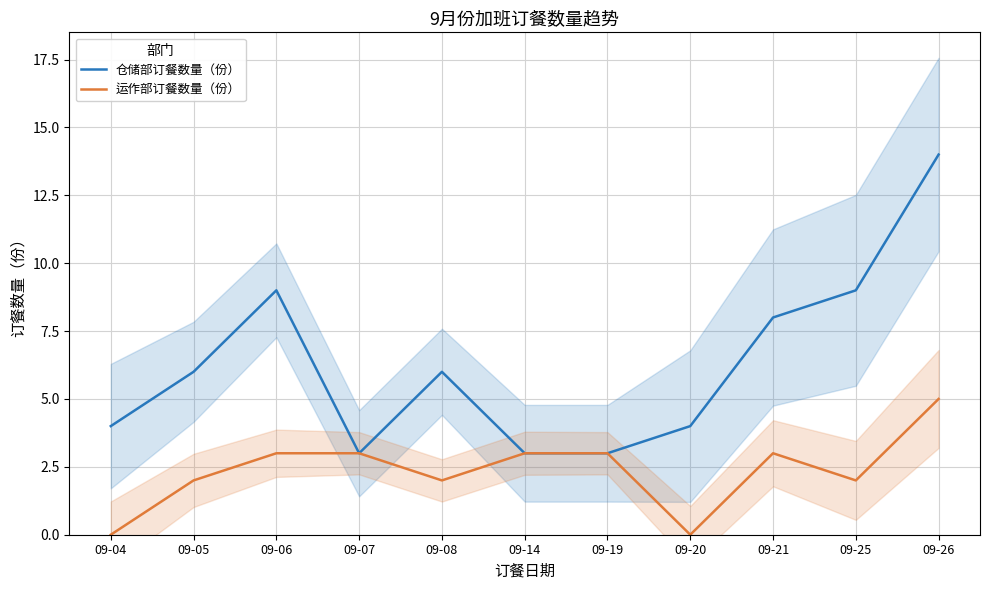

What is the difference between the highest and lowest values at 09-20?

4